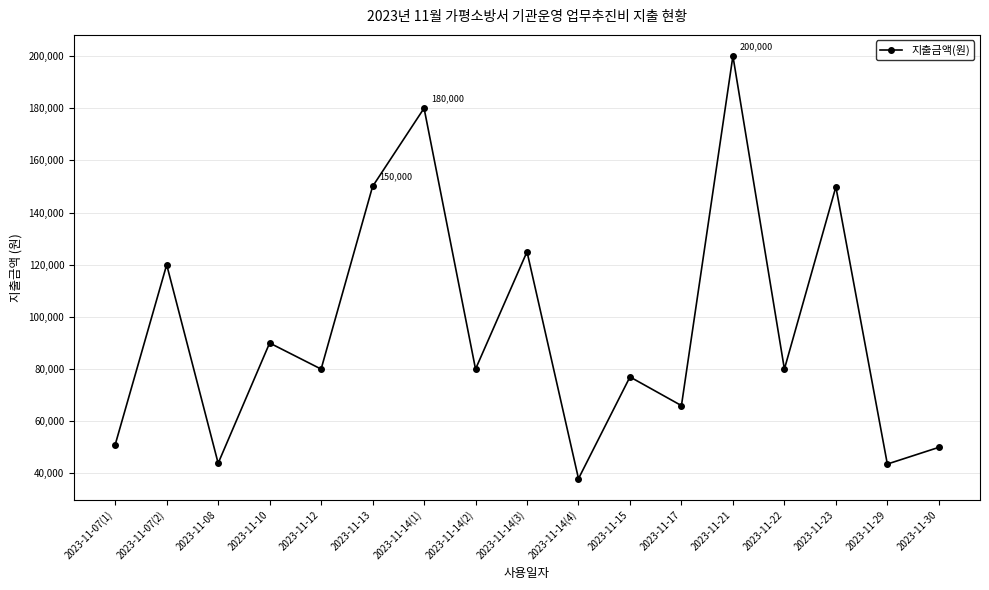

What is the sum of the values at 2023-11-21 and 2023-11-15?

277000